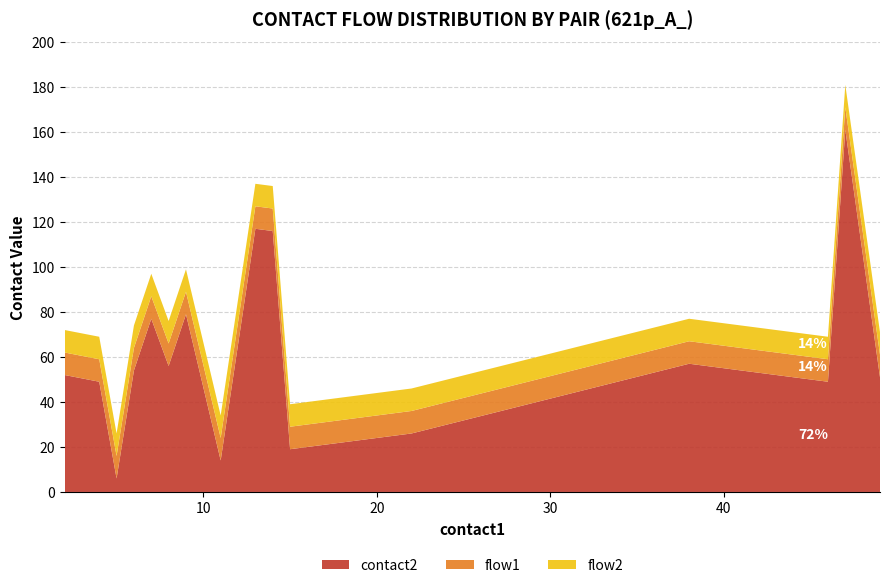

Does the chart have visible grid lines?

Yes